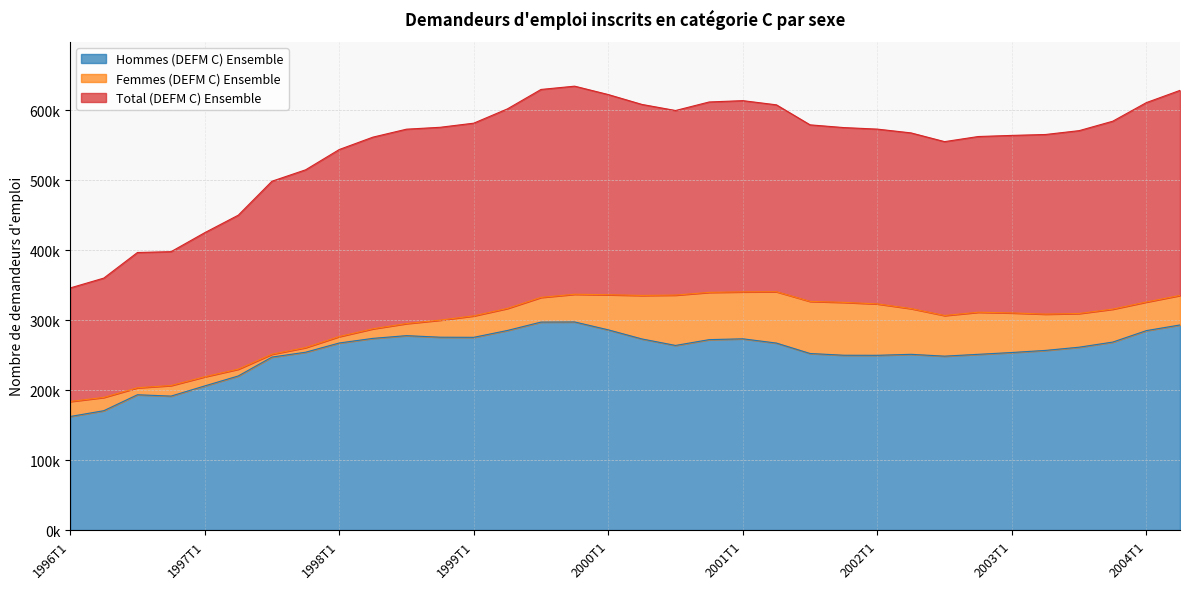

What is the total value across all series at 2000T3?

1199600